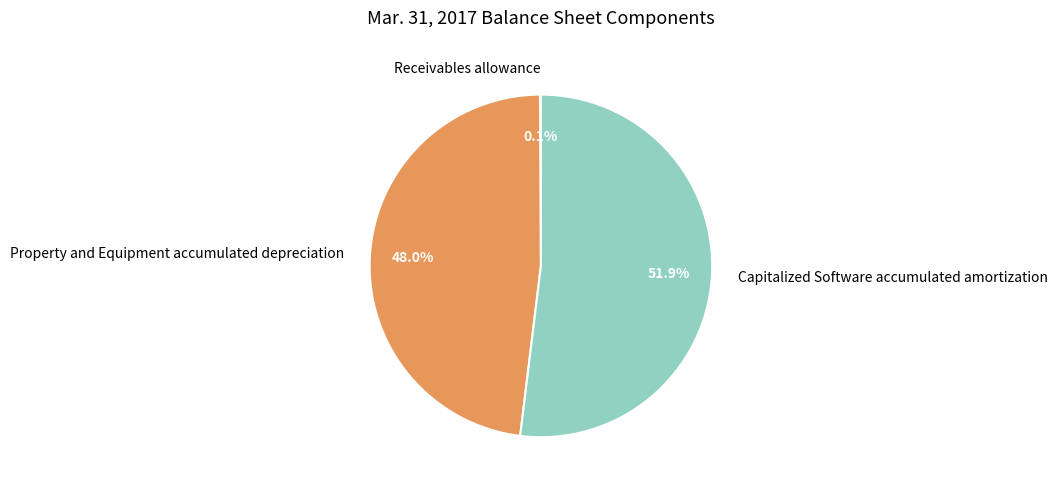

To the nearest percent, what is the difference between the largest and smallest slice percentages?

52%